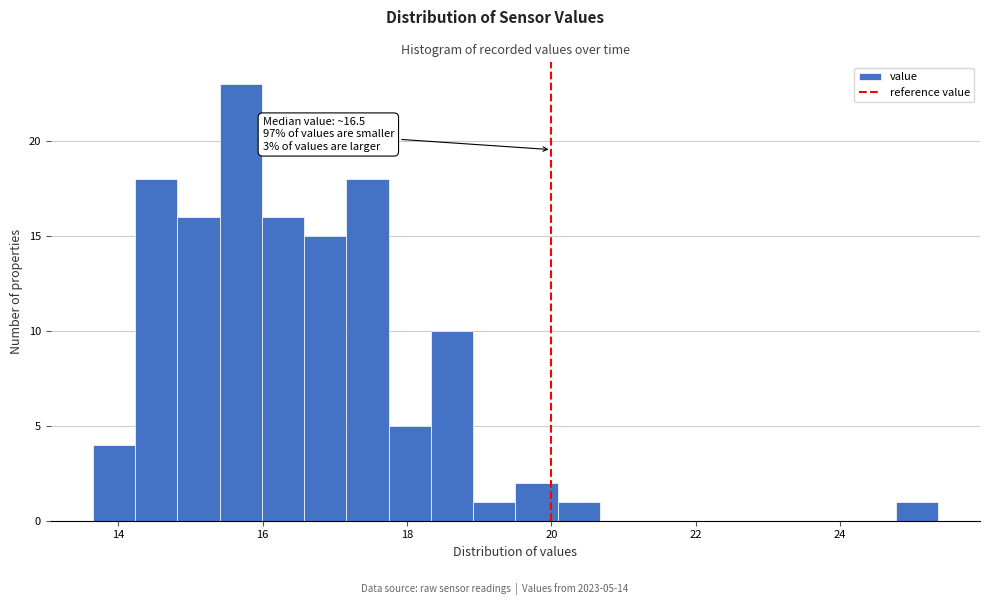

Read against the x-axis, roughly where is the centre of the tallest bar?

15.6